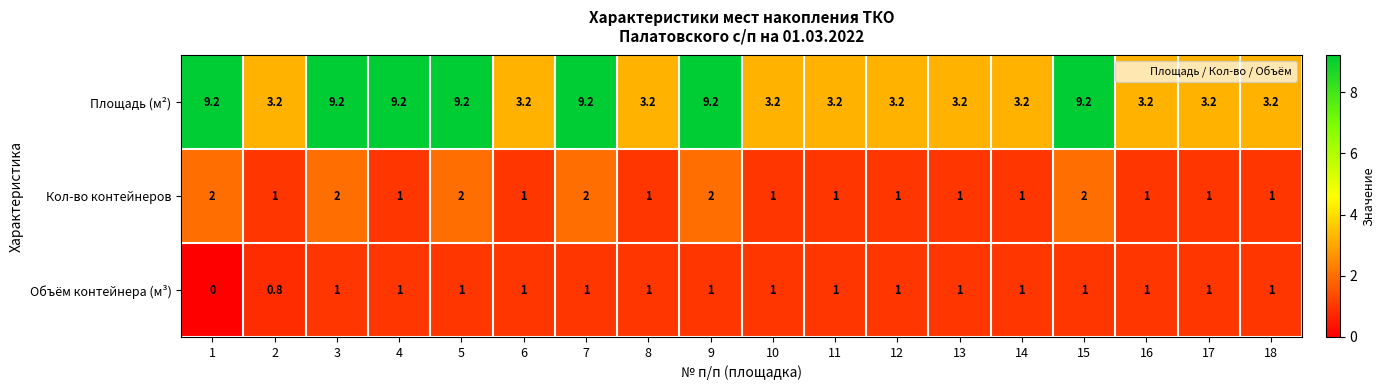

At how many categories does at least one series exceed 5?

7